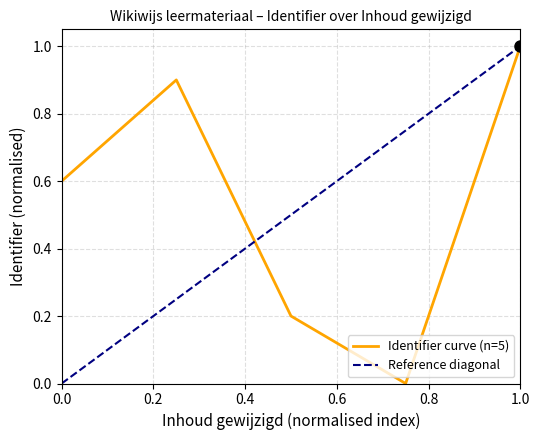

What is the highest value of the Identifier curve (n=5) series?

1.0